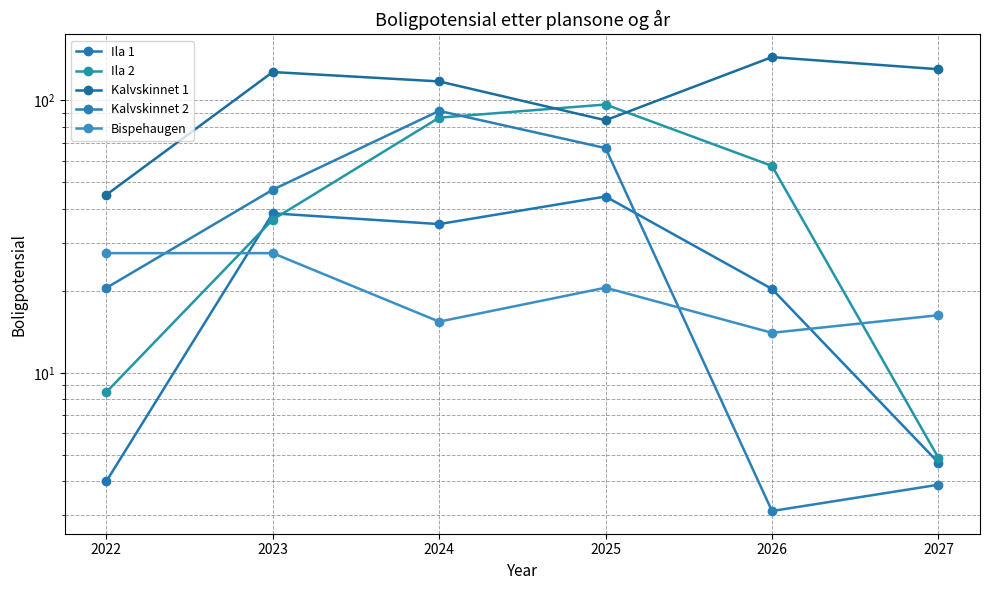

What is the difference between the second highest and second lowest values in the Kalvskinnet 1 series?

45.5